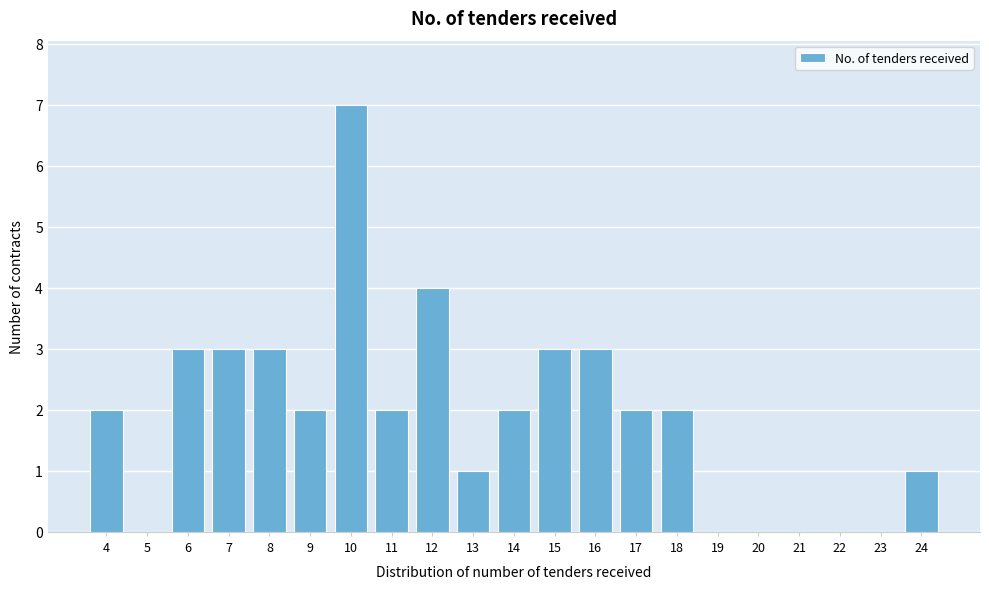

Reading left to right, what are all the values shown in this chart?

4=2	5=0	6=3	7=3	8=3	9=2	10=7	11=2	12=4	13=1	14=2	15=3	16=3	17=2	18=2	19=0	20=0	21=0	22=0	23=0	24=1